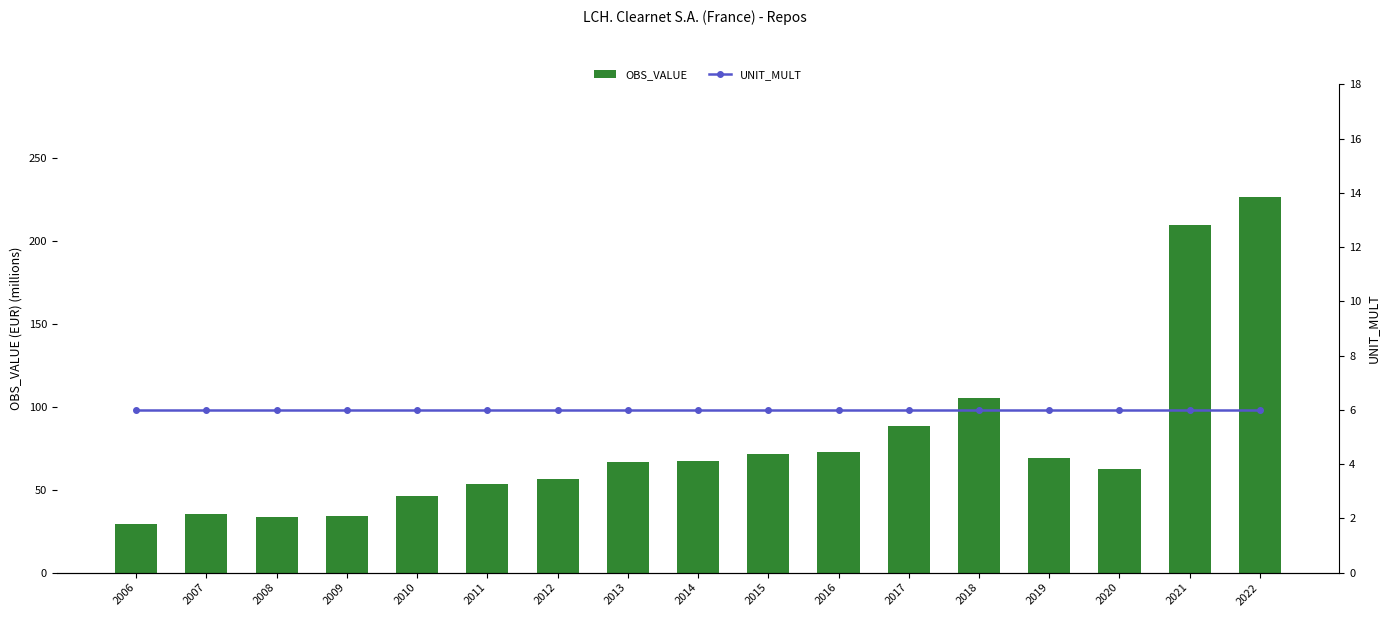

What is the spread (max minus min) of values at 2007?

29.1